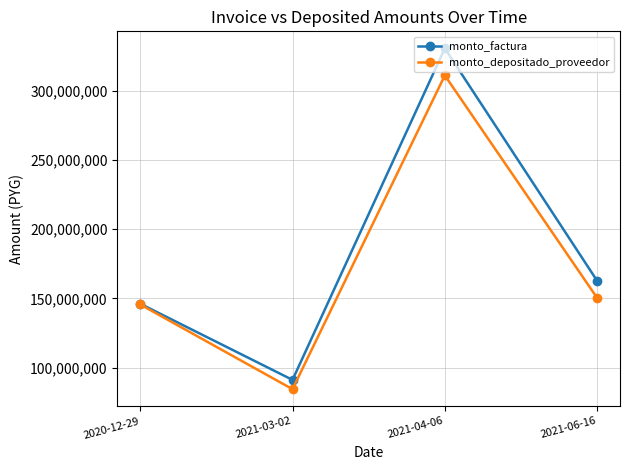

The value of monto_depositado_proveedor at 2021-06-16 is 150306261. True or false?

True